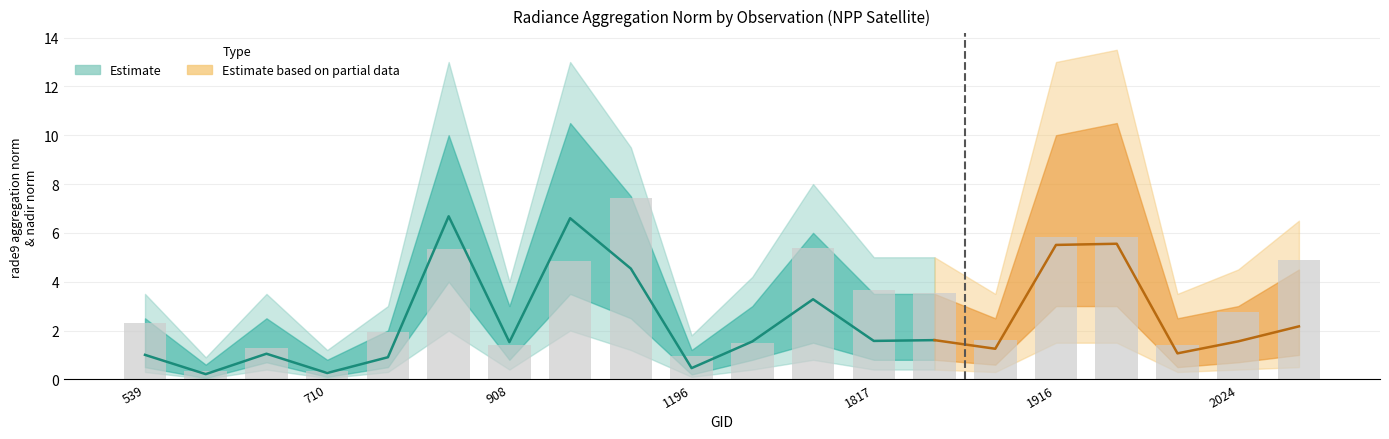

What is the sum of the lower_band values at 1142 and 710?

2.6